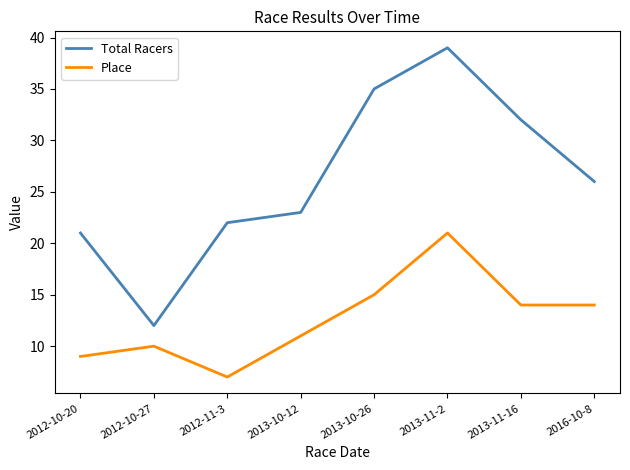

Which category has the highest value across all series?

2013-11-2